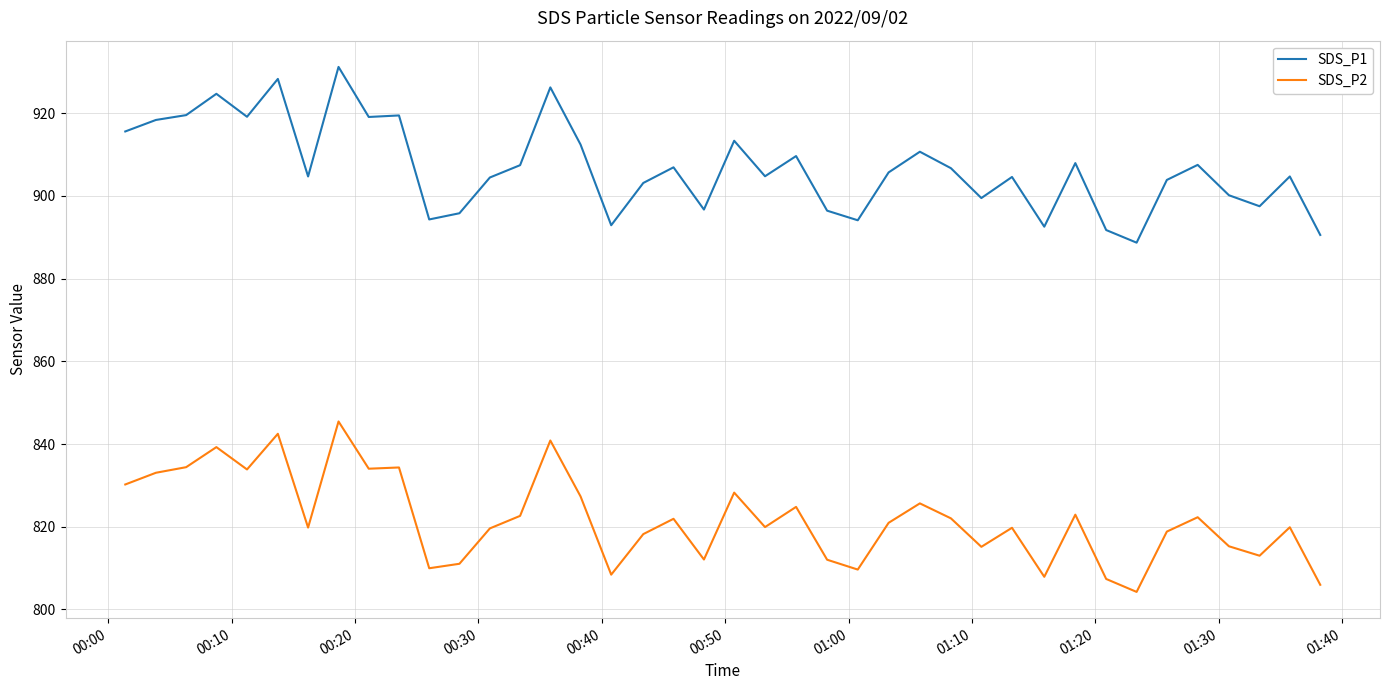

What is the minimum value for SDS_P1?

888.7